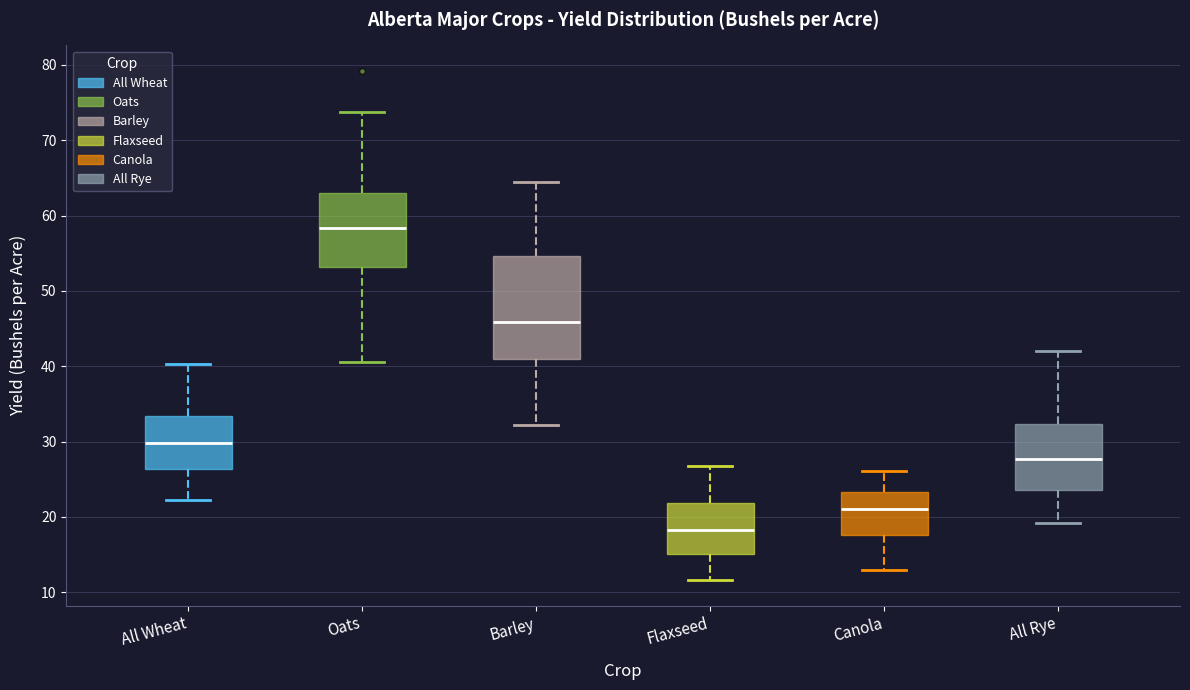

Which box is the tallest, from its lower edge to its upper edge?

Barley